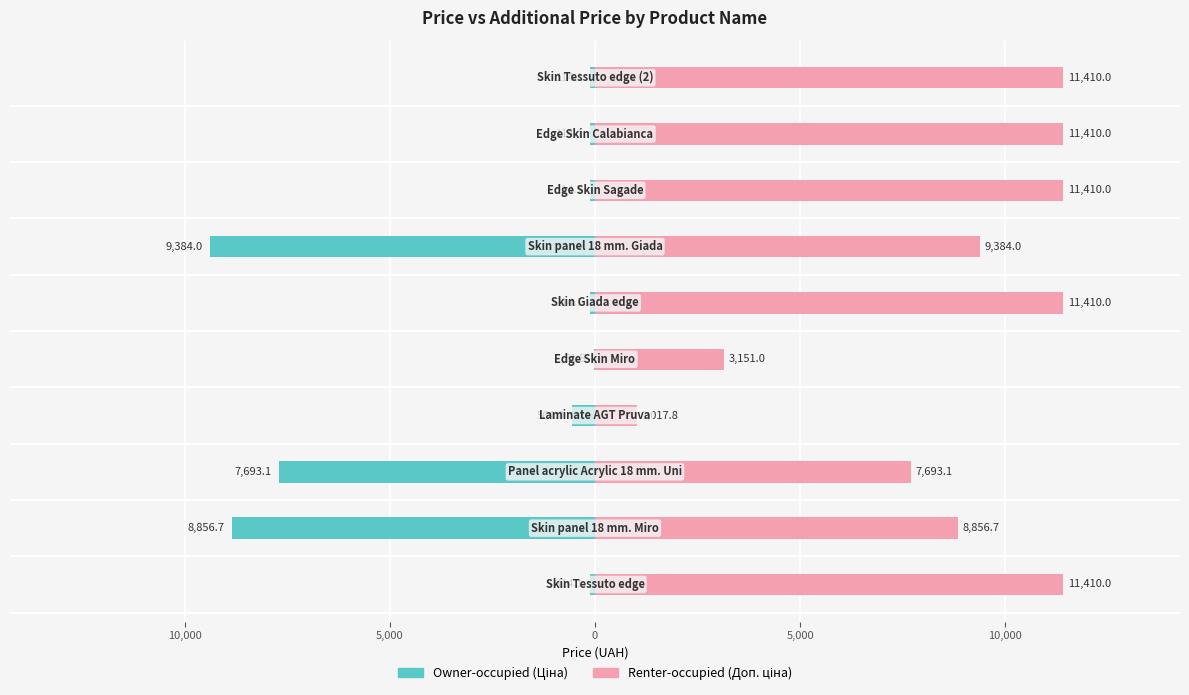

Is it true that Renter-occupied (Доп. ціна) equals 4886.8 at 5,000?

False